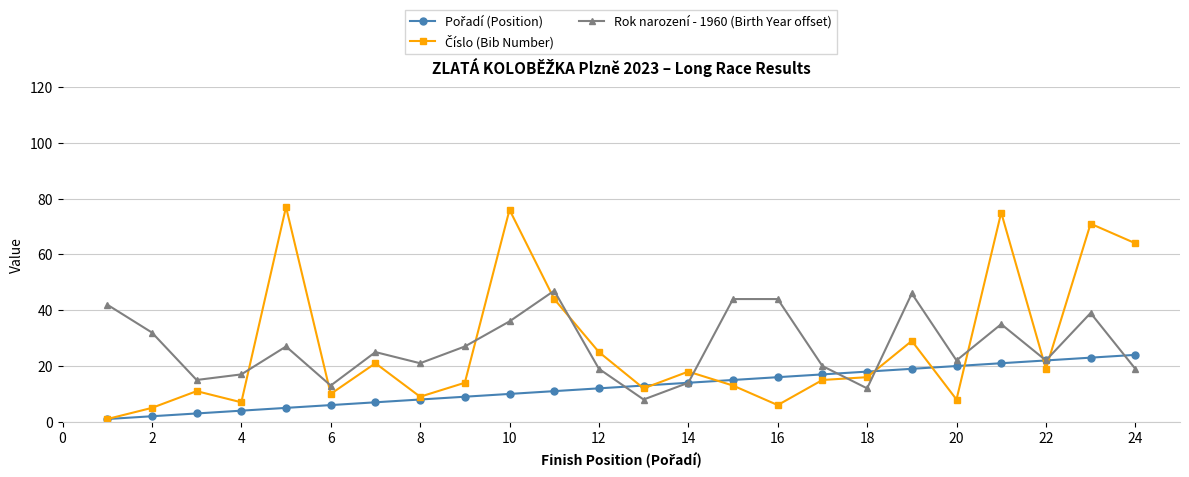

In Rok narození - 1960 (Birth Year offset), how many points are lower than both neighbors (excluding endpoints)?

7